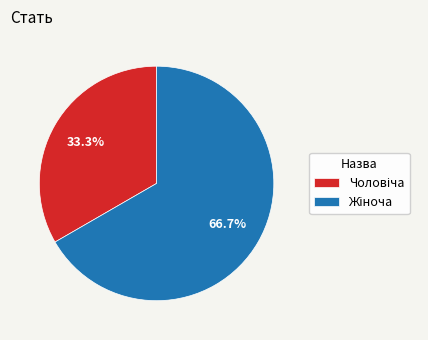

To the nearest percent, what percentage of the pie is Чоловіча?

33%